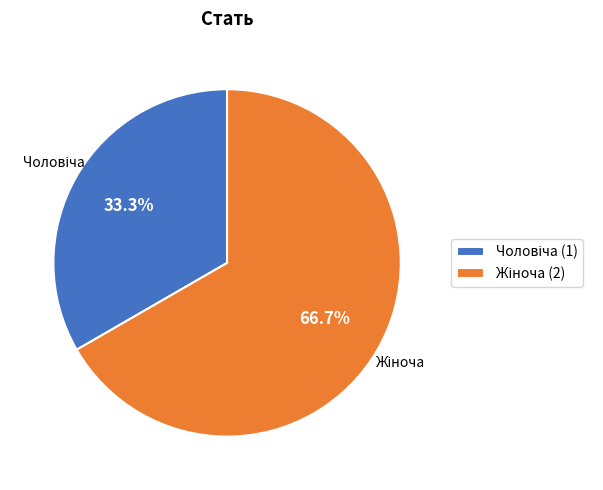

Is there a majority slice in this chart?

Yes